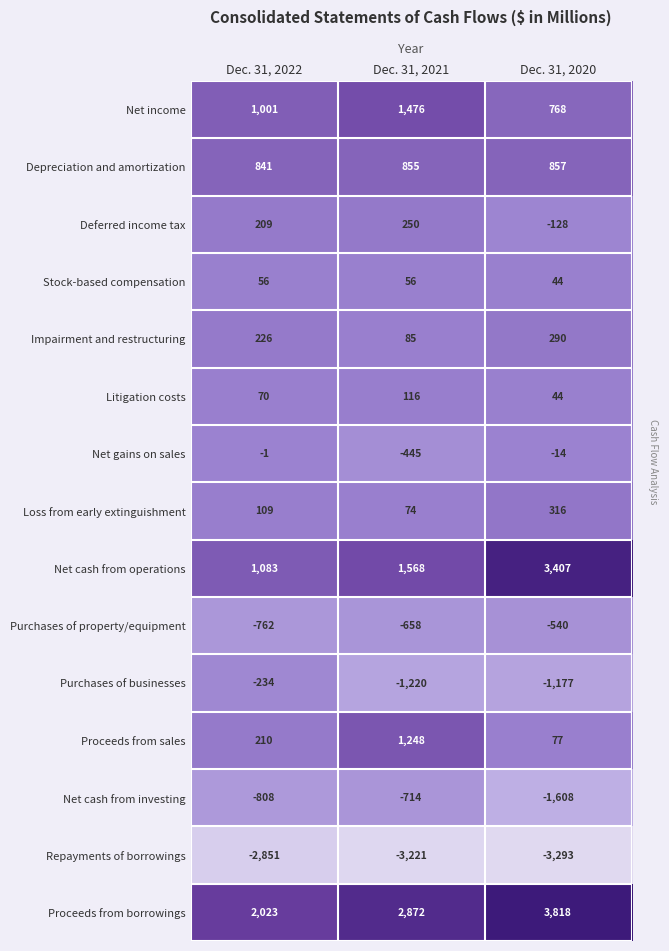

Rank the series at Dec. 31, 2021 from lowest to highest value.

Repayments of borrowings, Purchases of businesses, Net cash from investing, Purchases of property/equipment, Net gains on sales, Stock-based compensation, Loss from early extinguishment, Impairment and restructuring, Litigation costs, Deferred income tax, Depreciation and amortization, Proceeds from sales, Net income, Net cash from operations, Proceeds from borrowings